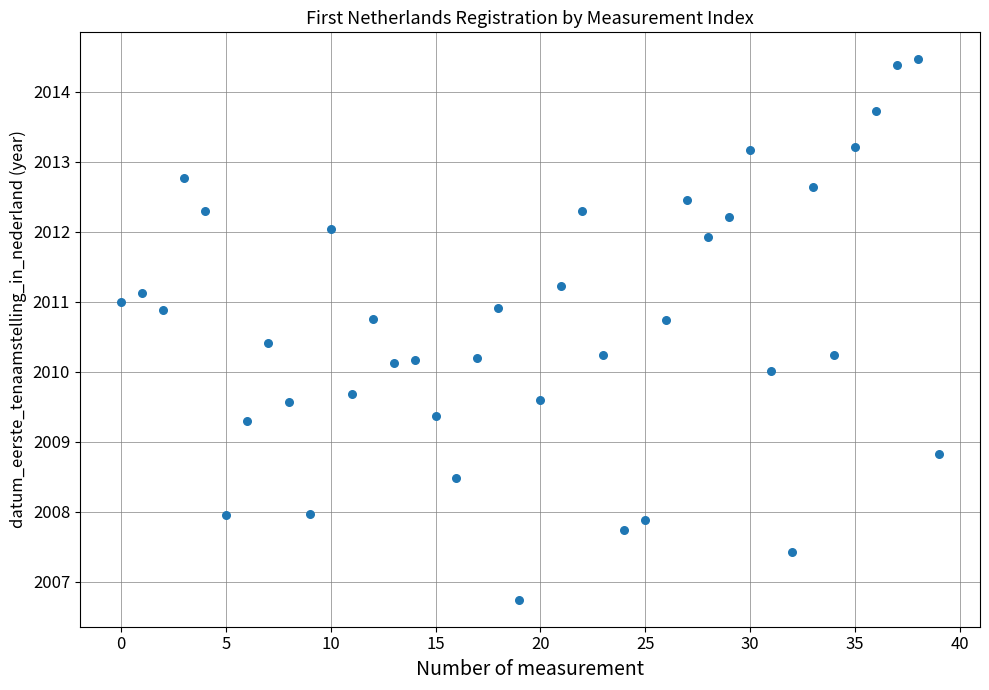

What is the range of Y values (max minus min)?

7.7